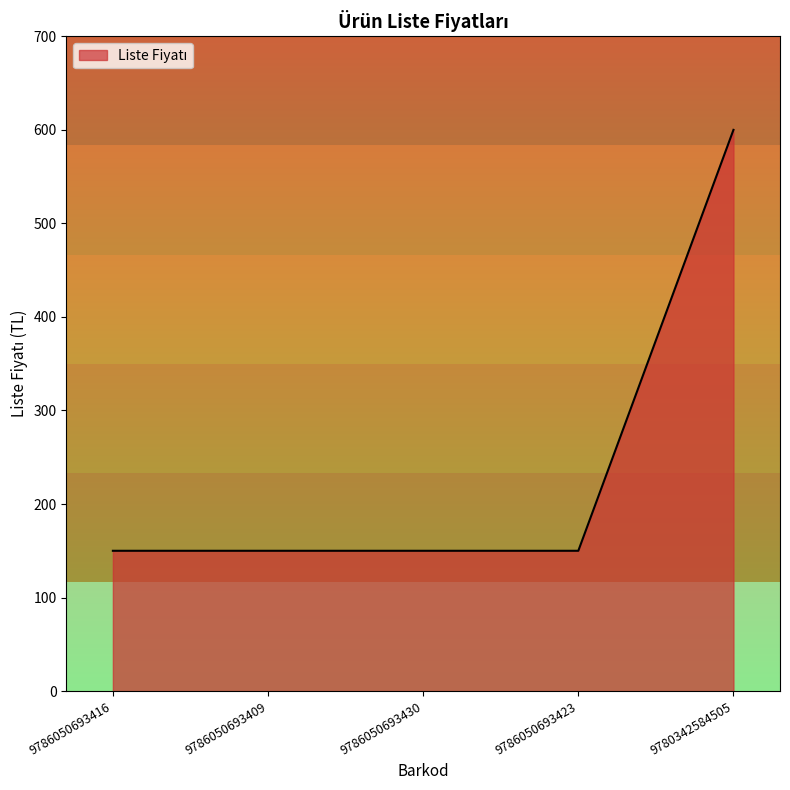

True or false: there are more than 2 points higher than both neighbors.

False